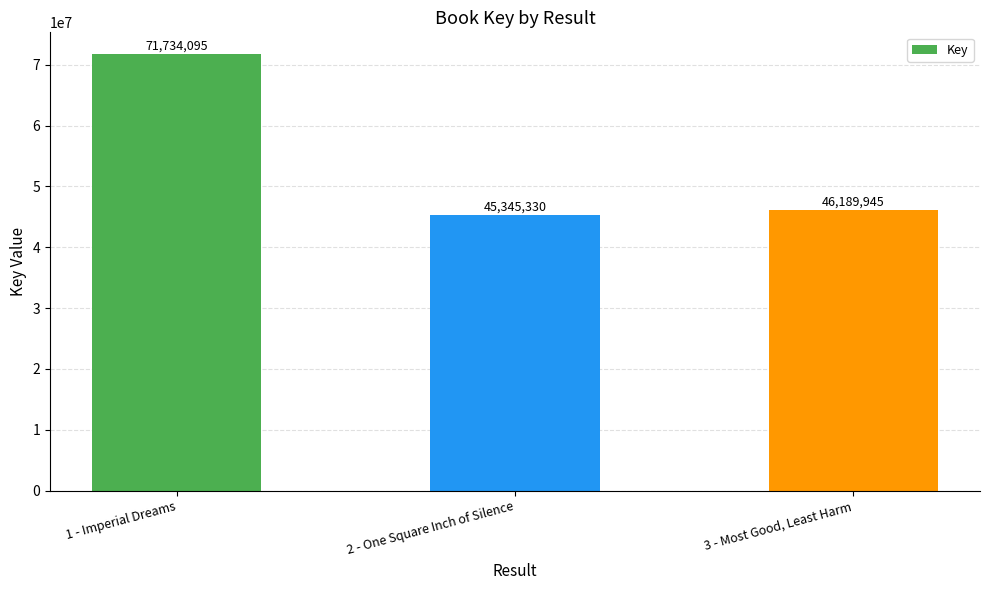

Between 3 - Most Good, Least Harm and 2 - One Square Inch of Silence, which is larger?

3 - Most Good, Least Harm